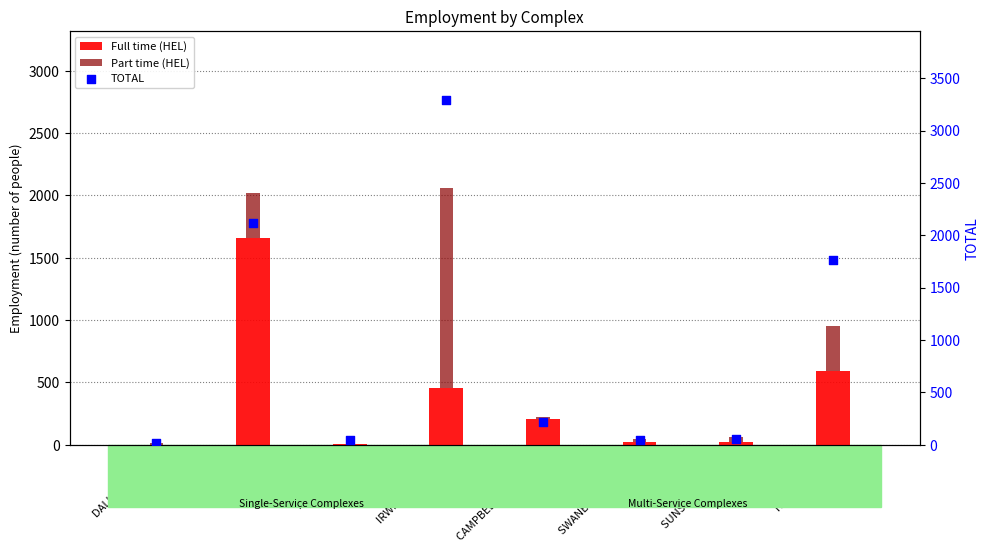

What is the total value across all series at IRWIN BARRACKS?

5354